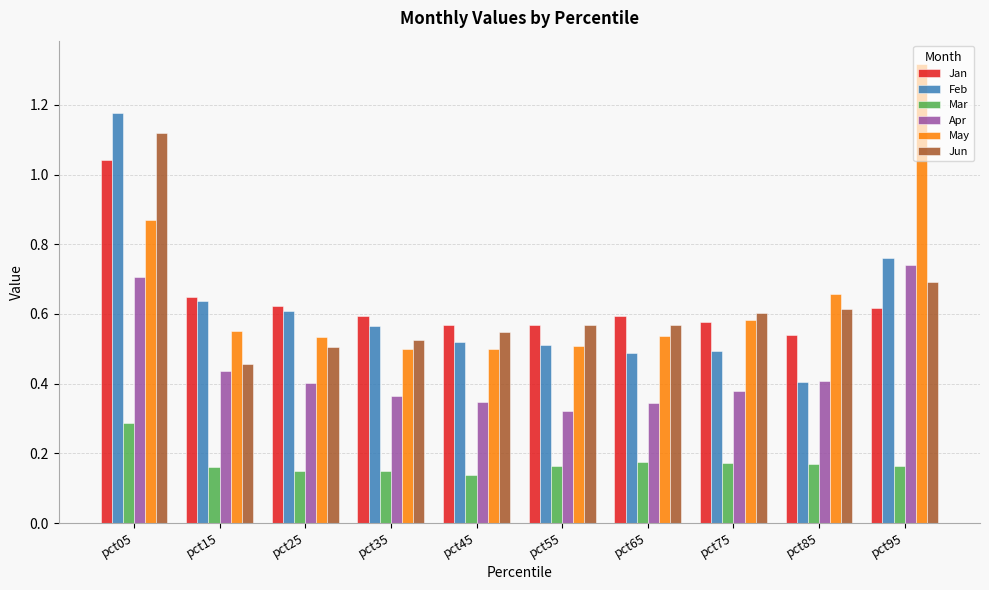

True or false: Feb has a value of 0.3 at pct55.

False